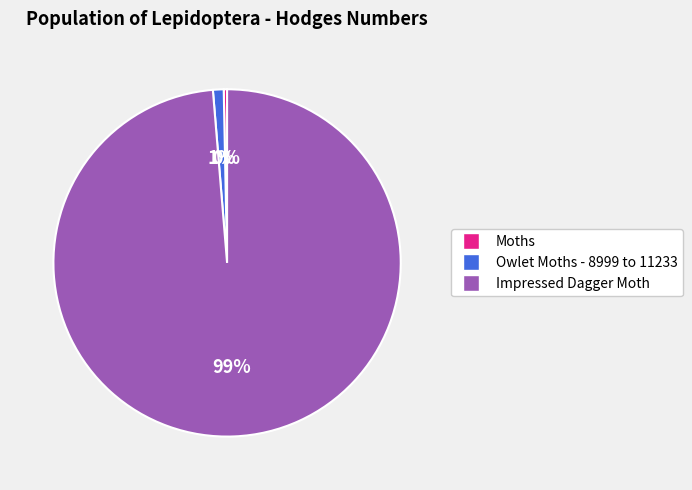

Which category accounts for the majority?

Impressed Dagger Moth